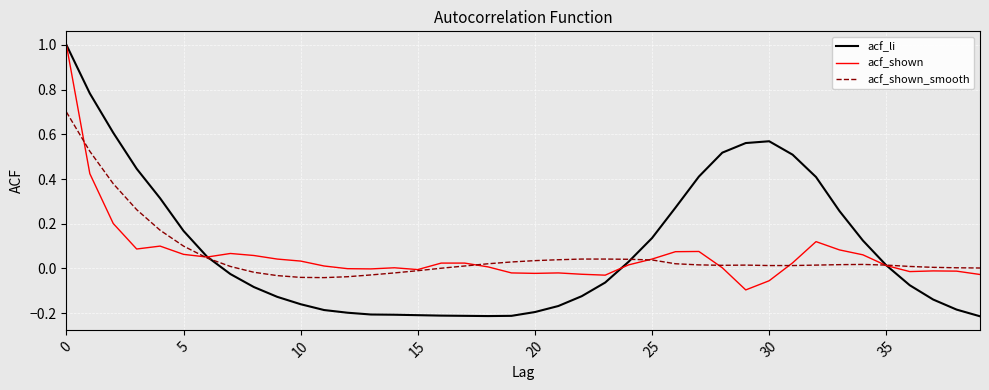

Which series has the largest range (max minus min)?

acf_li